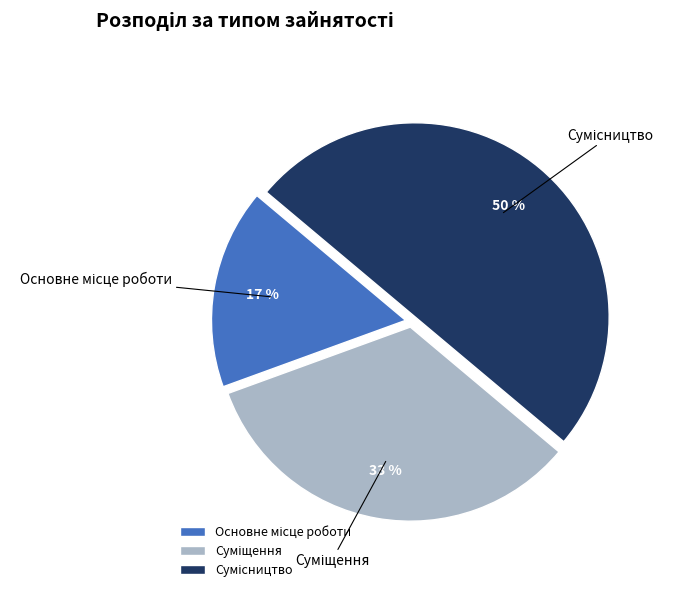

To the nearest percent, what is the average slice percentage?

33%